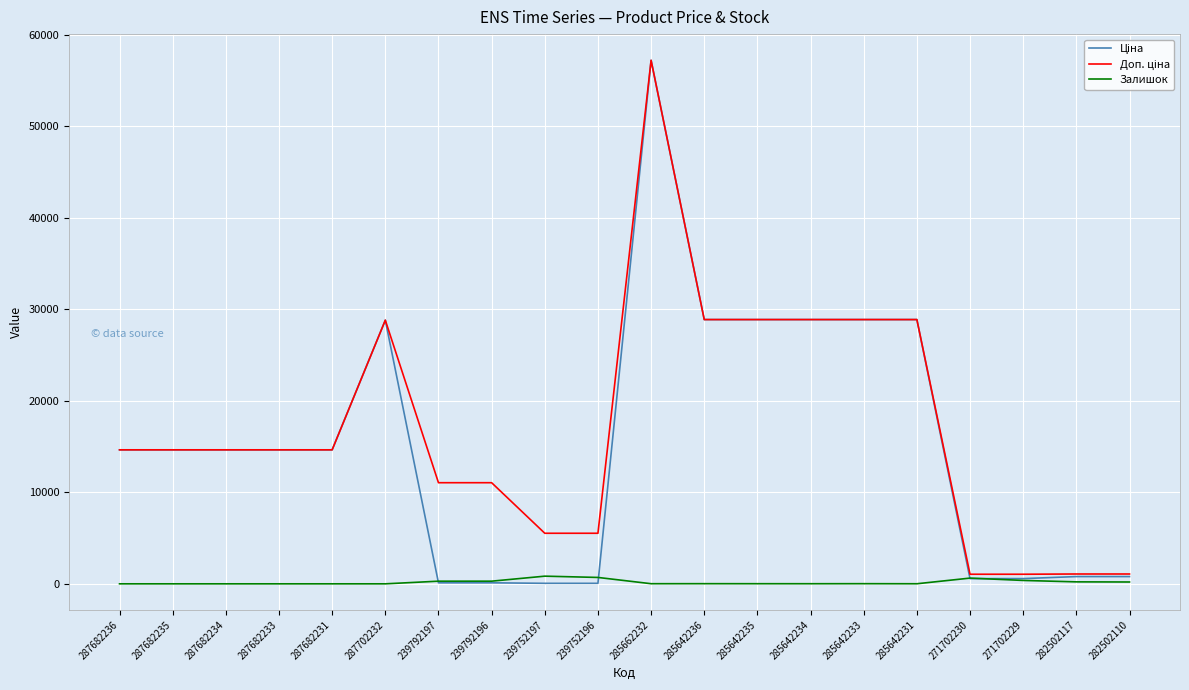

Which label corresponds to the largest value in the chart?

285662232